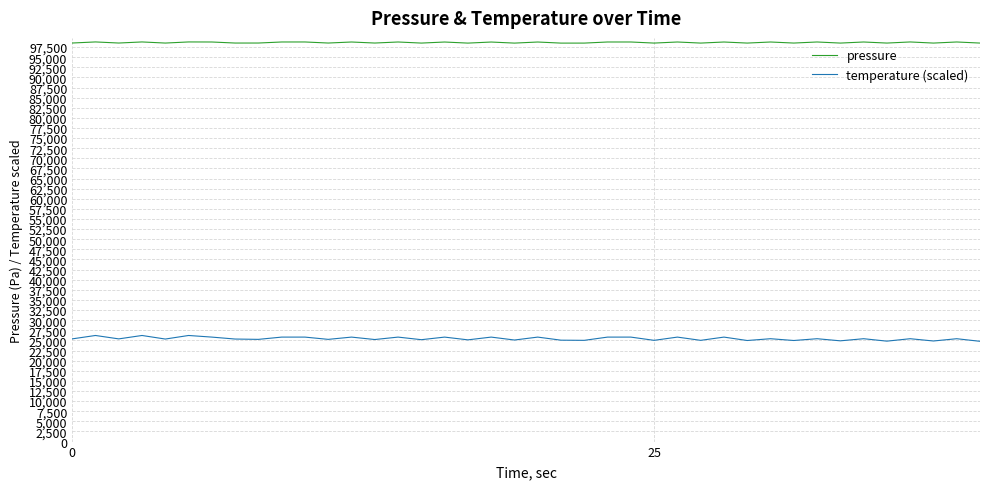

Rank the series by their average value, from highest to lowest.

pressure, temperature (scaled)